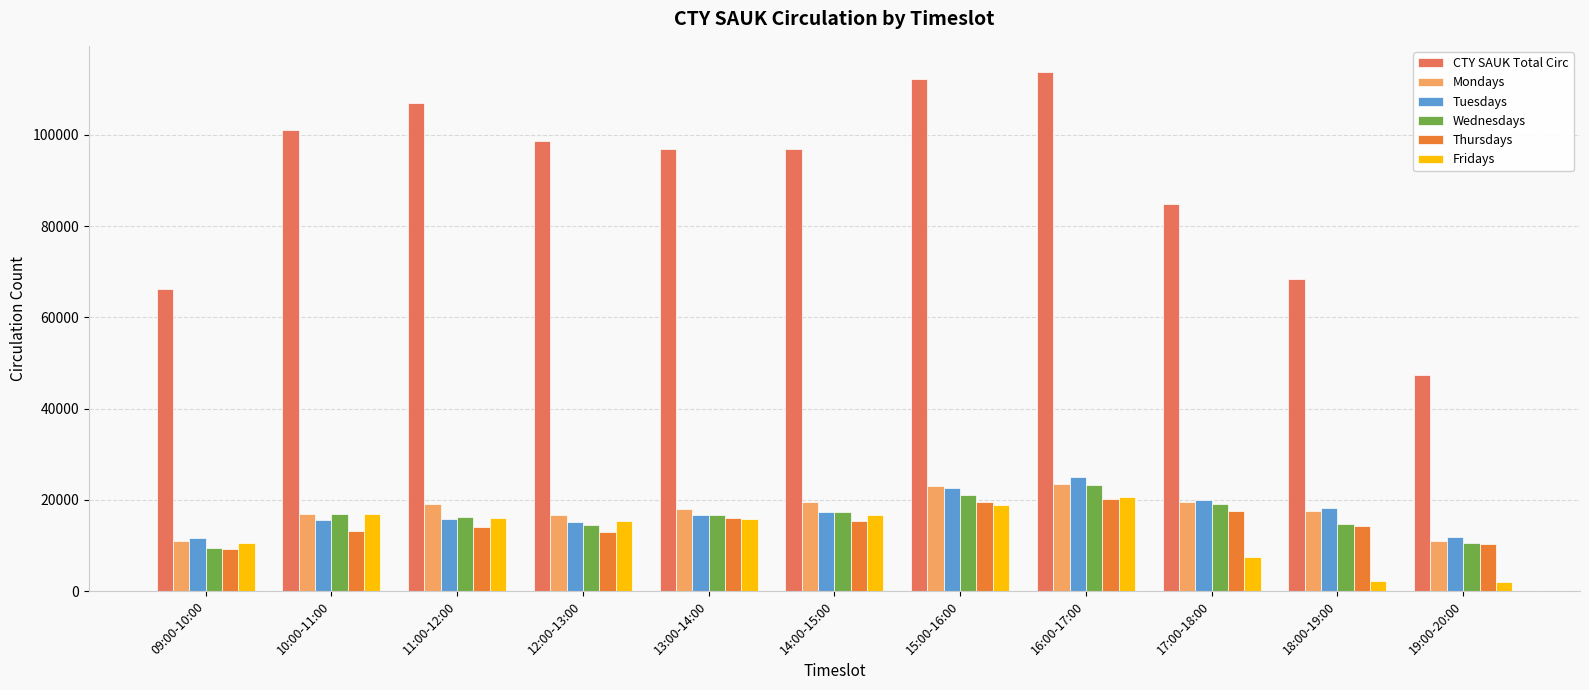

Count the number of data series in this chart.

6